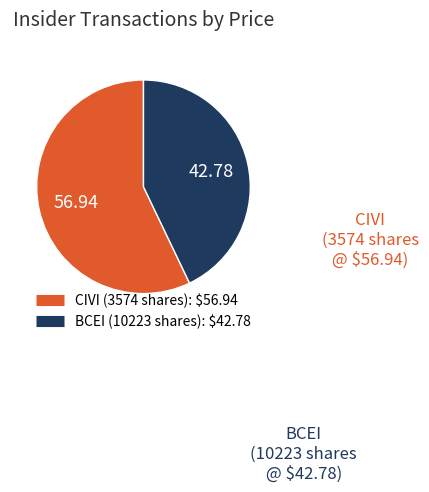

Which category accounts for the majority?

CIVI (3574 shares)